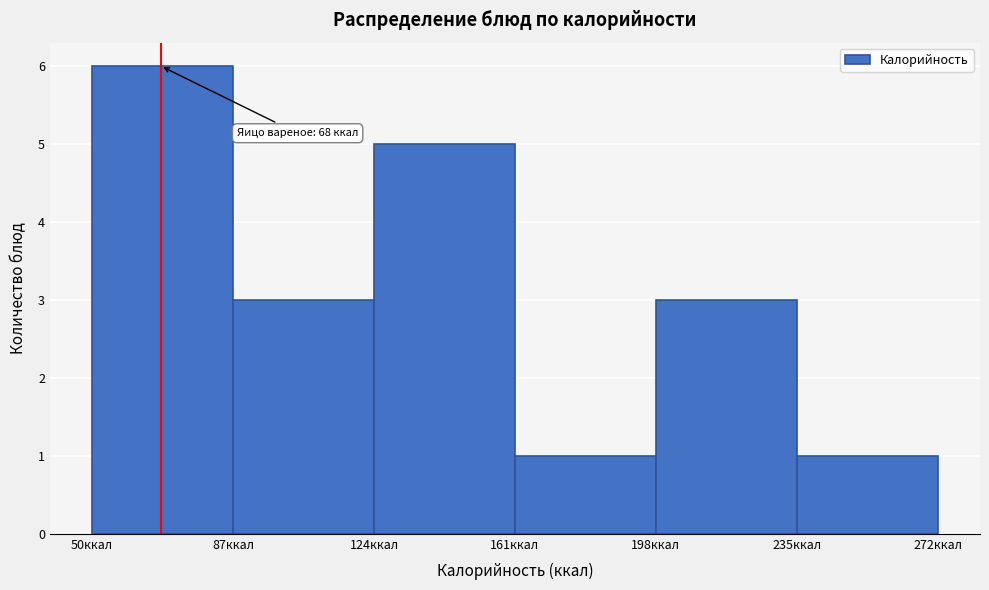

Which range on the x-axis has the tallest bar?

50 to 87